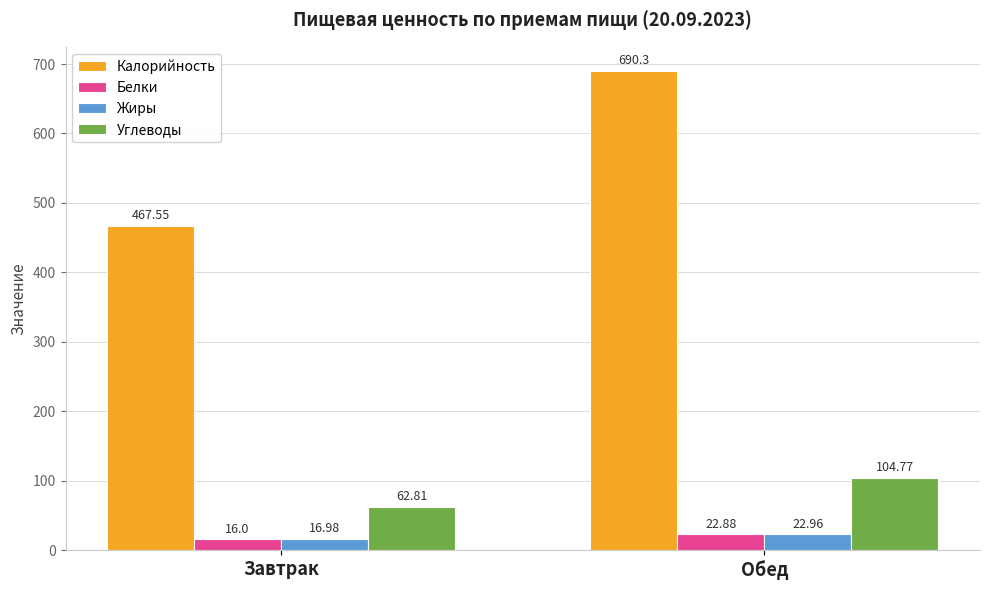

What is the maximum value shown in the chart?

690.3